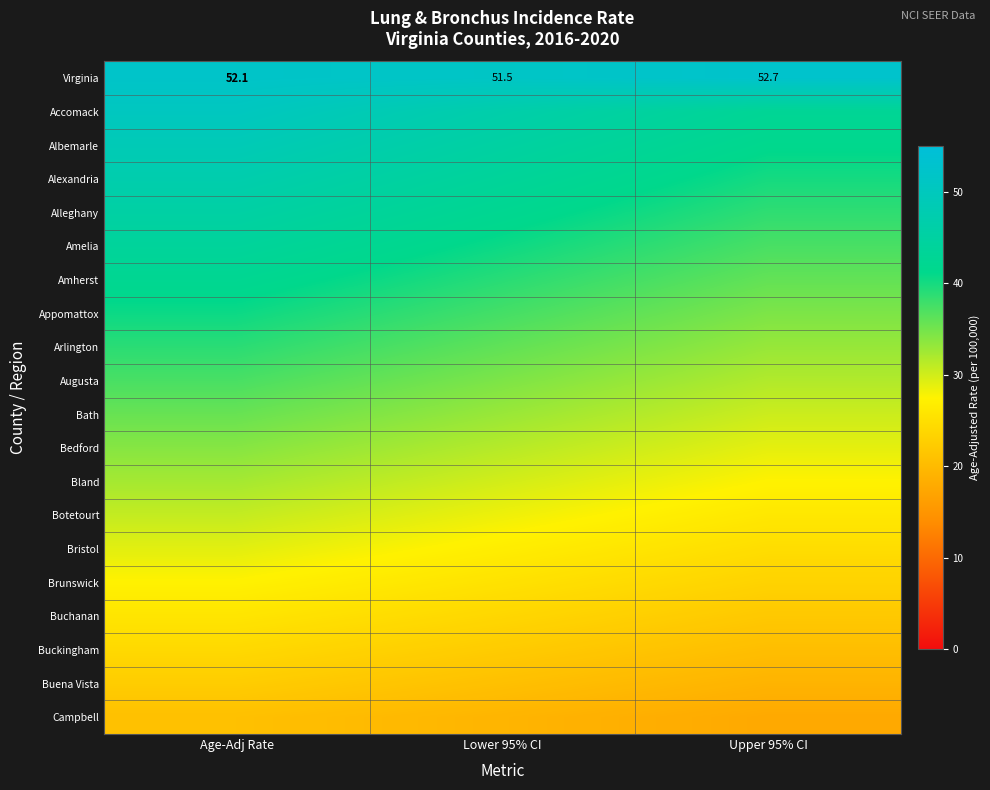

Rank the series by their maximum value, from highest to lowest.

Virginia, Accomack, Albemarle, Alexandria, Alleghany, Amelia, Amherst, Appomattox, Arlington, Augusta, Bath, Bedford, Bland, Botetourt, Bristol, Brunswick, Buchanan, Buckingham, Buena Vista, Campbell